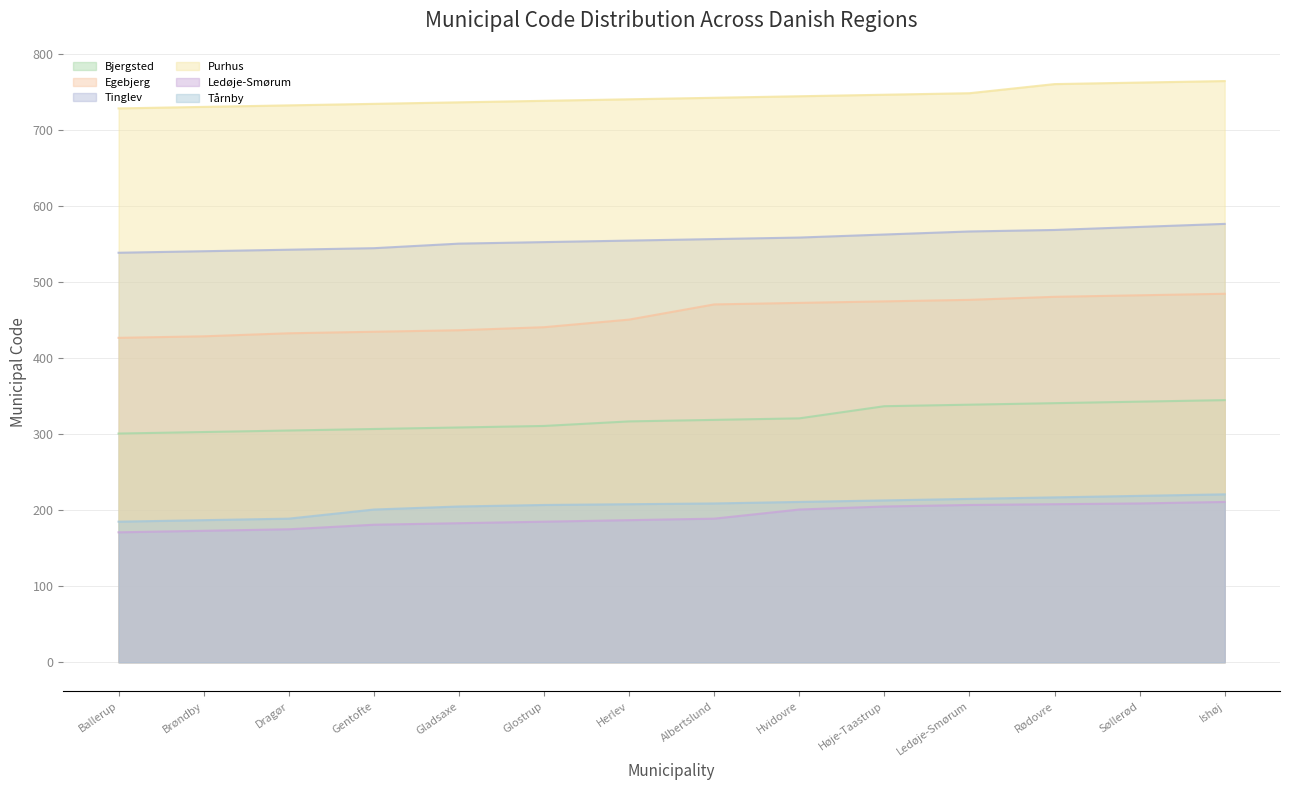

List the labels in order of Egebjerg value, smallest first.

Ballerup, Brøndby, Dragør, Gentofte, Gladsaxe, Glostrup, Herlev, Albertslund, Hvidovre, Høje-Taastrup, Ledøje-Smørum, Rødovre, Søllerød, Ishøj